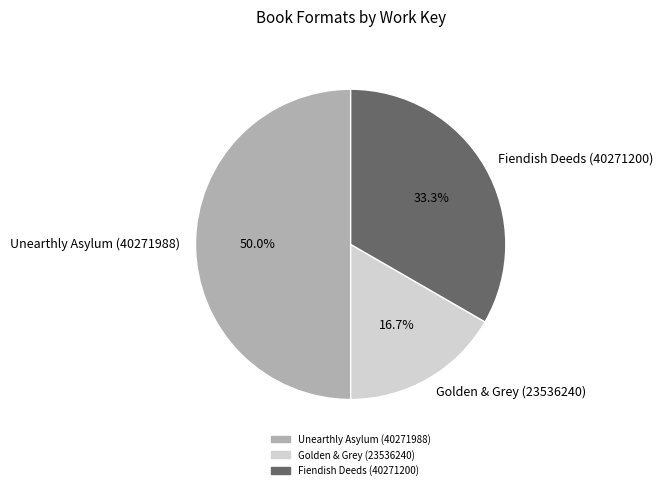

Which has a higher value, Golden & Grey (23536240) or Unearthly Asylum (40271988)?

Unearthly Asylum (40271988)